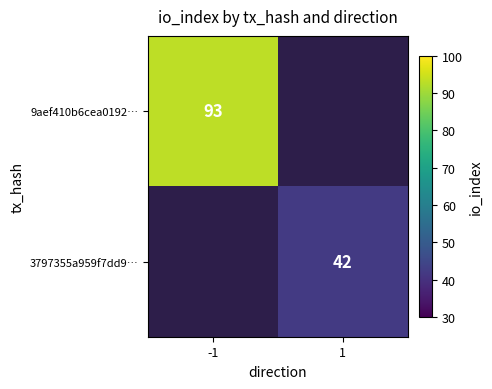

What is the greatest value displayed?

93.0